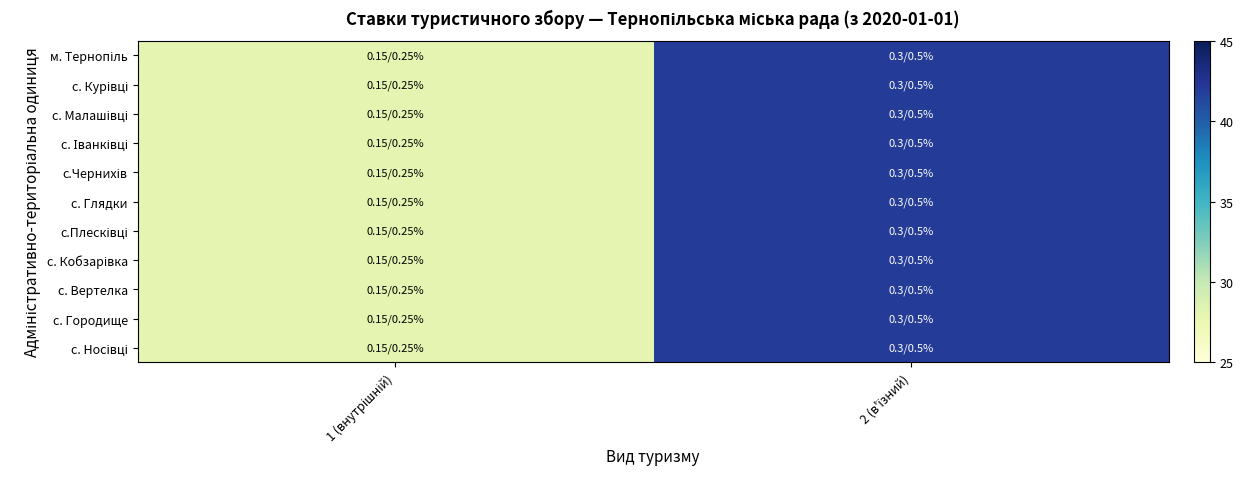

Rank the series by their maximum value, from lowest to highest.

м. Тернопіль, с. Курівці, с. Малашівці, с. Іванківці, с.Чернихів, с. Глядки, с.Плесківці, с. Кобзарівка, с. Вертелка, с. Городище, с. Носівці